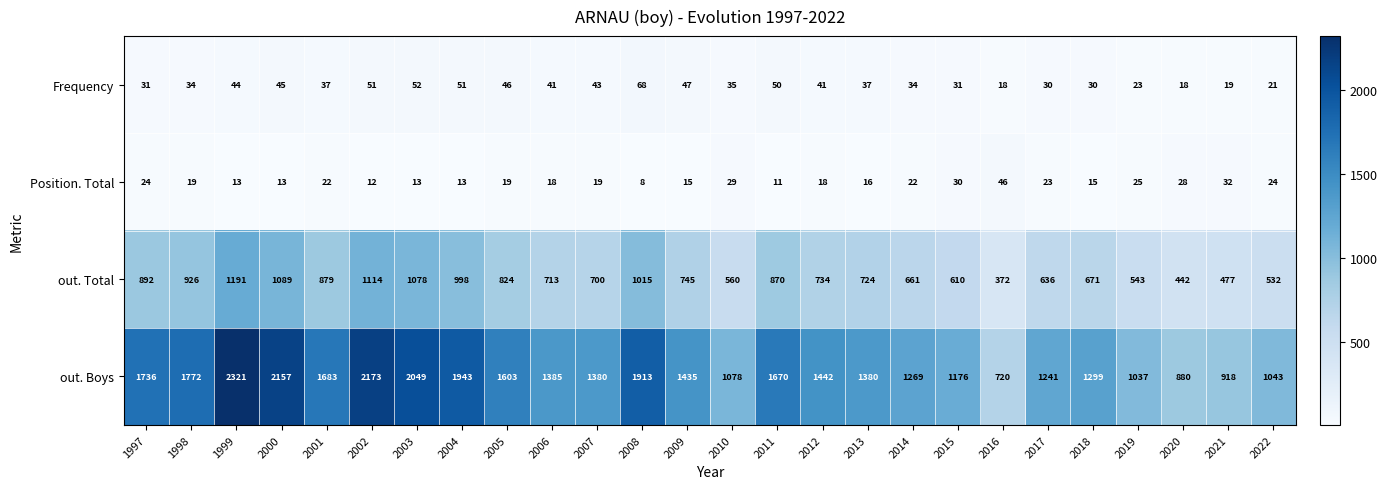

What is the spread (max minus min) of values at 2009?

1420